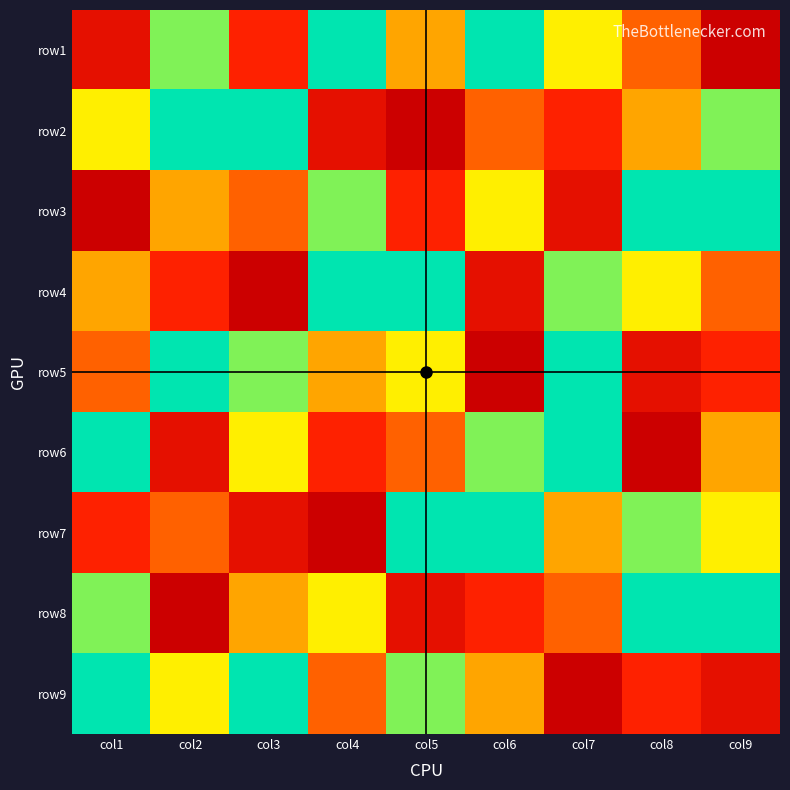

Reading left to right, transcribe all the data shown in this chart.

row1: col1=8	col2=3	col3=7	col4=1	col5=5	col6=2	col7=4	col8=6	col9=9
row2: col1=4	col2=1	col3=2	col4=8	col5=9	col6=6	col7=7	col8=5	col9=3
row3: col1=9	col2=5	col3=6	col4=3	col5=7	col6=4	col7=8	col8=2	col9=1
row4: col1=5	col2=7	col3=9	col4=2	col5=1	col6=8	col7=3	col8=4	col9=6
row5: col1=6	col2=2	col3=3	col4=5	col5=4	col6=9	col7=1	col8=8	col9=7
row6: col1=1	col2=8	col3=4	col4=7	col5=6	col6=3	col7=2	col8=9	col9=5
row7: col1=7	col2=6	col3=8	col4=9	col5=2	col6=1	col7=5	col8=3	col9=4
row8: col1=3	col2=9	col3=5	col4=4	col5=8	col6=7	col7=6	col8=1	col9=2
row9: col1=2	col2=4	col3=1	col4=6	col5=3	col6=5	col7=9	col8=7	col9=8